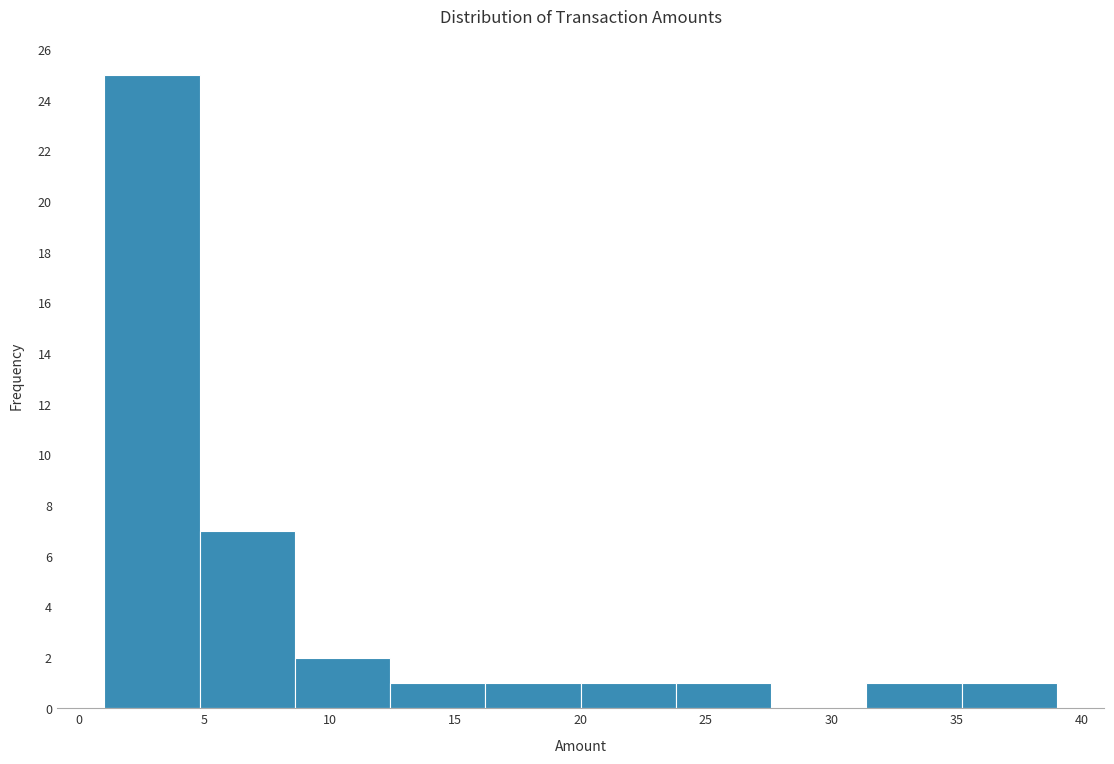

Reading left to right, transcribe this chart: for each bar, give the range it covers on the x-axis and its height. Neither the bar edges nor the heights are printed on the chart, so give them approximately, as read against the axes.

1.0 to 4.8: 25
4.8 to 8.6: 7
8.6 to 12.4: 2
12.4 to 16.2: 1
16.2 to 20.0: 1
20.0 to 23.8: 1
23.8 to 27.6: 1
27.6 to 31.4: 0
31.4 to 35.2: 1
35.2 to 39.0: 1